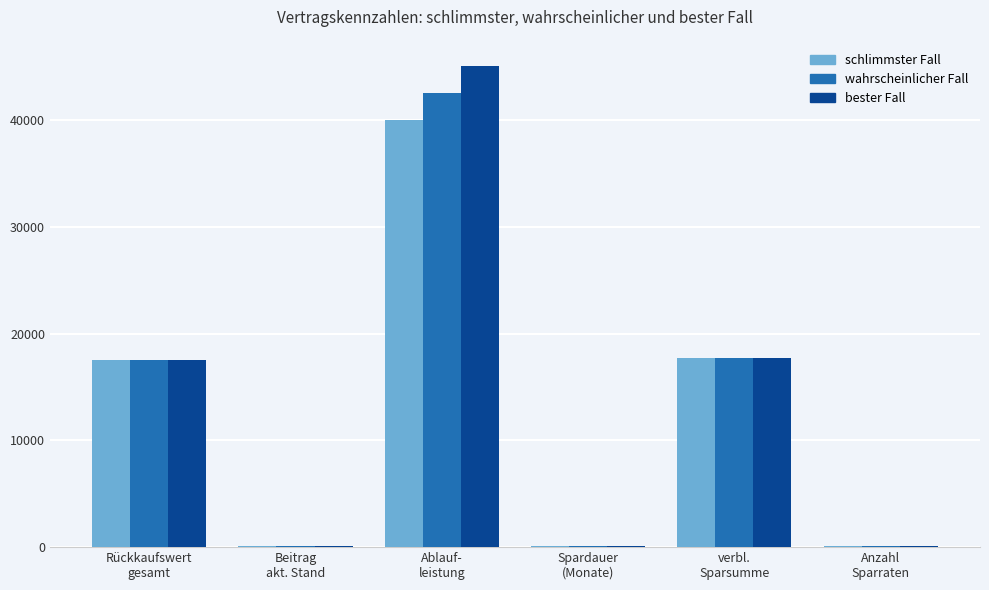

What is the maximum value for bester Fall?

45000